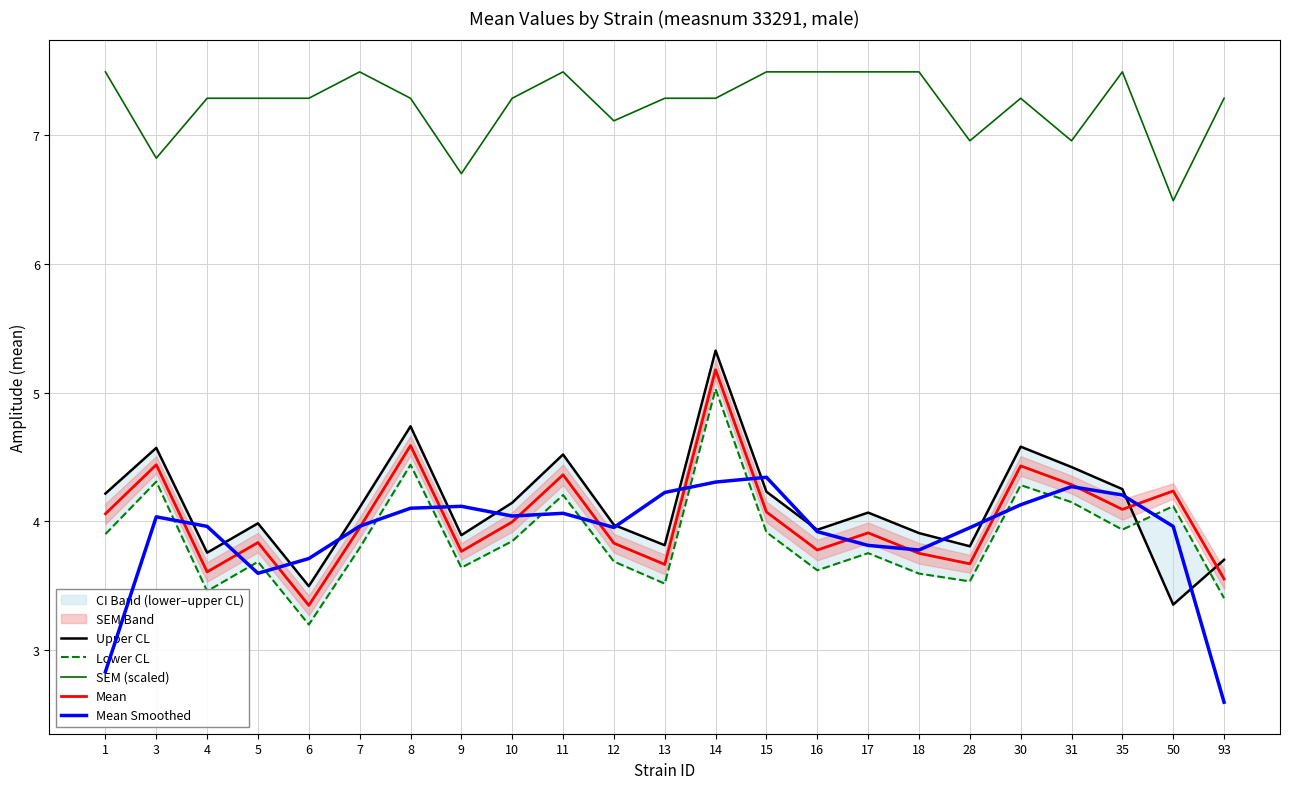

True or false: Mean and SEM (scaled) cross at least once.

False